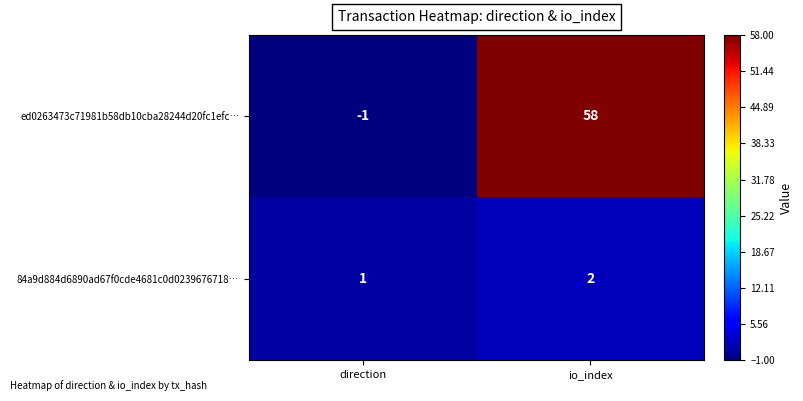

What is the difference between the maximum and minimum values in the ed0263473c71981b58db10cba28244d20fc1efc… series?

59